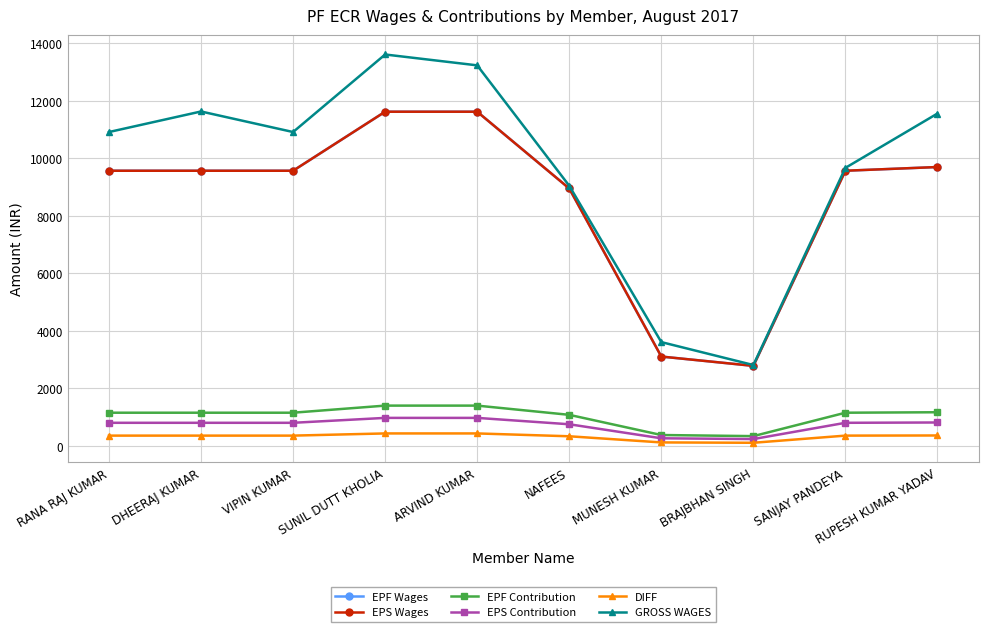

Does the chart have visible grid lines?

Yes